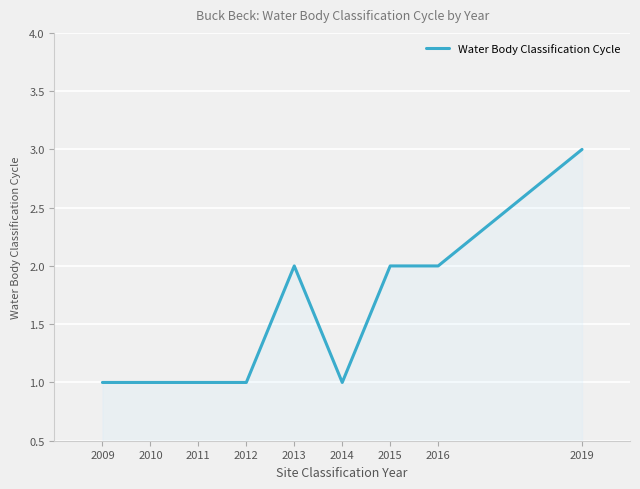

What is the change in value from 2014 to 2015?

+1